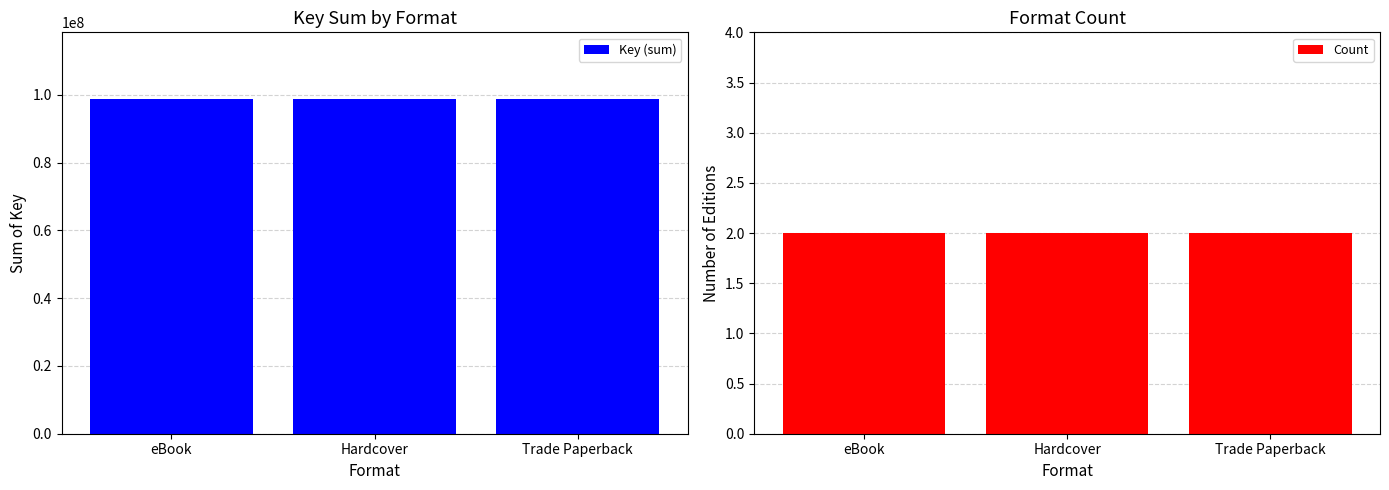

At how many categories does at least one series exceed 42270143?

3